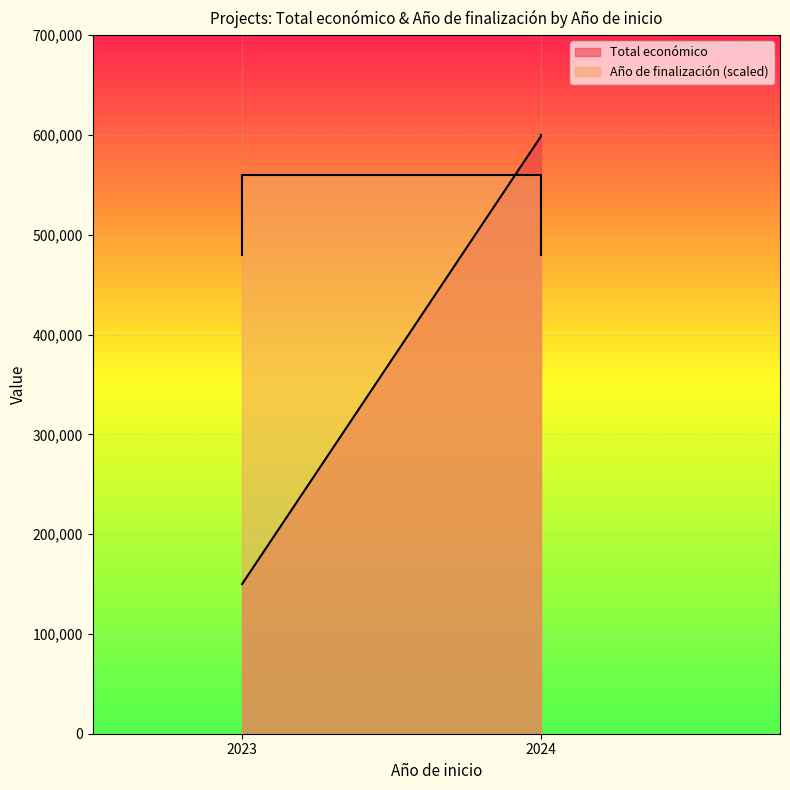

How many times do Año de finalización and Total económico cross each other?

1